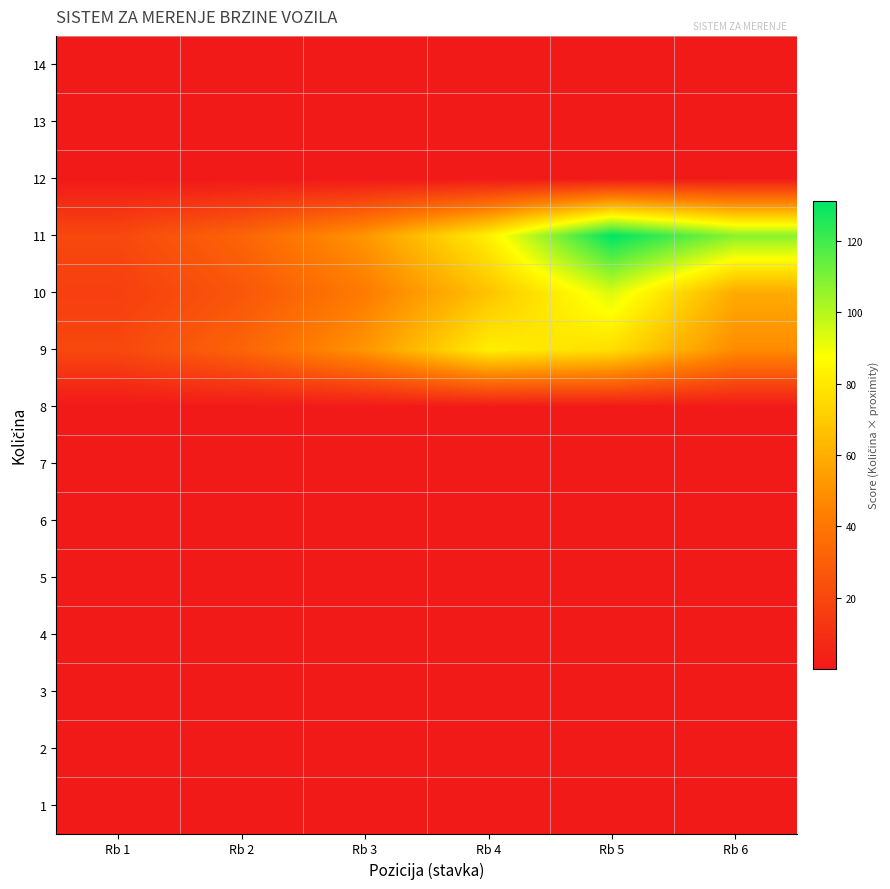

At which category does the chart reach its minimum across all series?

Rb 1